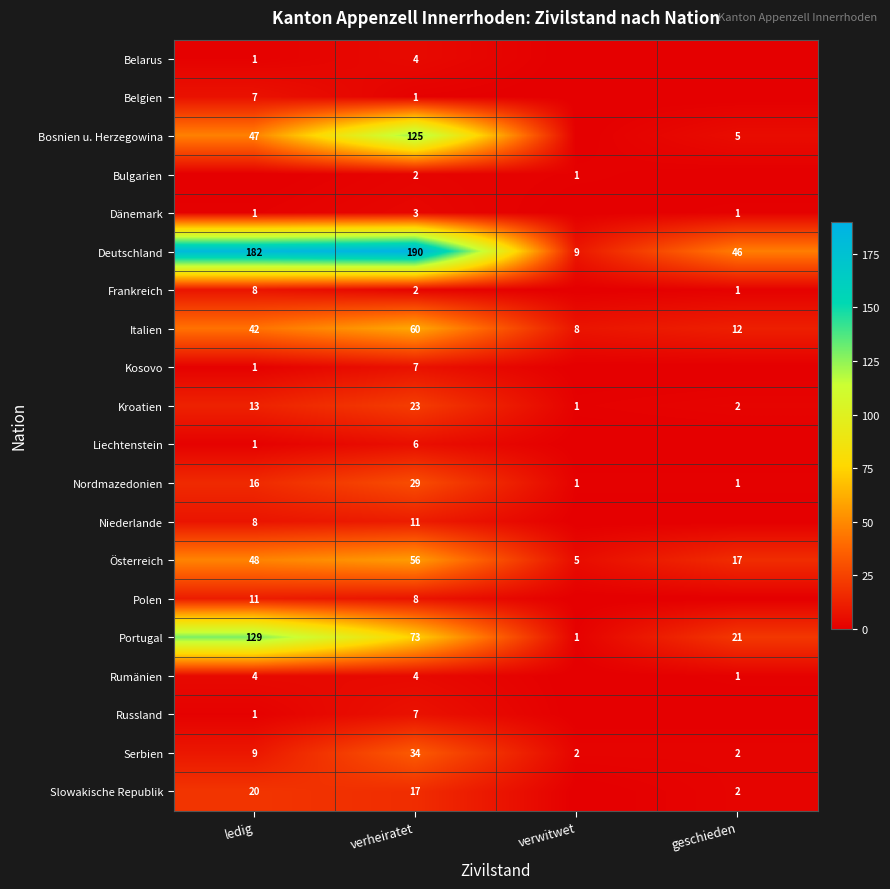

What is the maximum value shown in the chart?

190